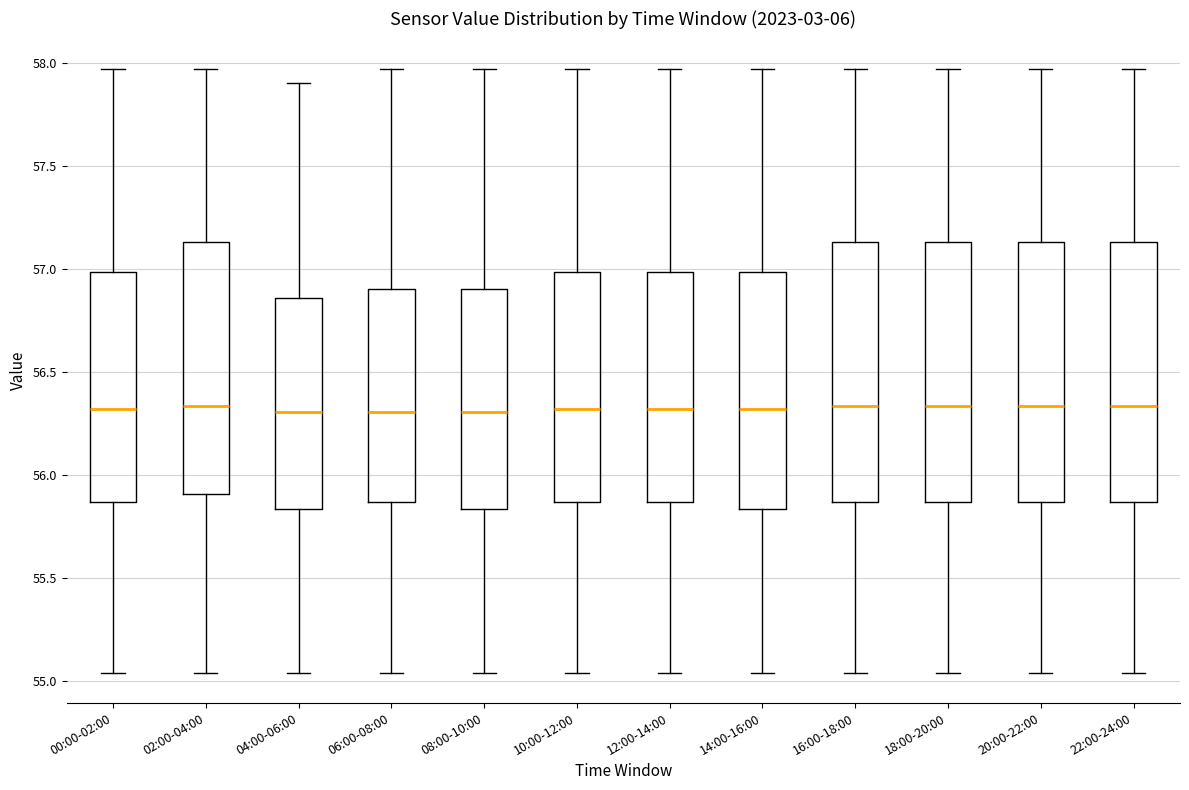

Reading left to right, read every box against the y-axis: the position of its median line, the range the box covers, and the ends of its whiskers. The values are not printed on the chart, so give them approximately, as read against the axis.

00:00-02:00: median 56.30, box 55.85 to 57.00, whiskers 55.05 to 57.95
02:00-04:00: median 56.35, box 55.90 to 57.15, whiskers 55.05 to 57.95
04:00-06:00: median 56.30, box 55.85 to 56.85, whiskers 55.05 to 57.90
06:00-08:00: median 56.30, box 55.85 to 56.90, whiskers 55.05 to 57.95
08:00-10:00: median 56.30, box 55.85 to 56.90, whiskers 55.05 to 57.95
10:00-12:00: median 56.30, box 55.85 to 57.00, whiskers 55.05 to 57.95
12:00-14:00: median 56.30, box 55.85 to 57.00, whiskers 55.05 to 57.95
14:00-16:00: median 56.30, box 55.85 to 57.00, whiskers 55.05 to 57.95
16:00-18:00: median 56.35, box 55.85 to 57.15, whiskers 55.05 to 57.95
18:00-20:00: median 56.35, box 55.85 to 57.15, whiskers 55.05 to 57.95
20:00-22:00: median 56.35, box 55.85 to 57.15, whiskers 55.05 to 57.95
22:00-24:00: median 56.35, box 55.85 to 57.15, whiskers 55.05 to 57.95